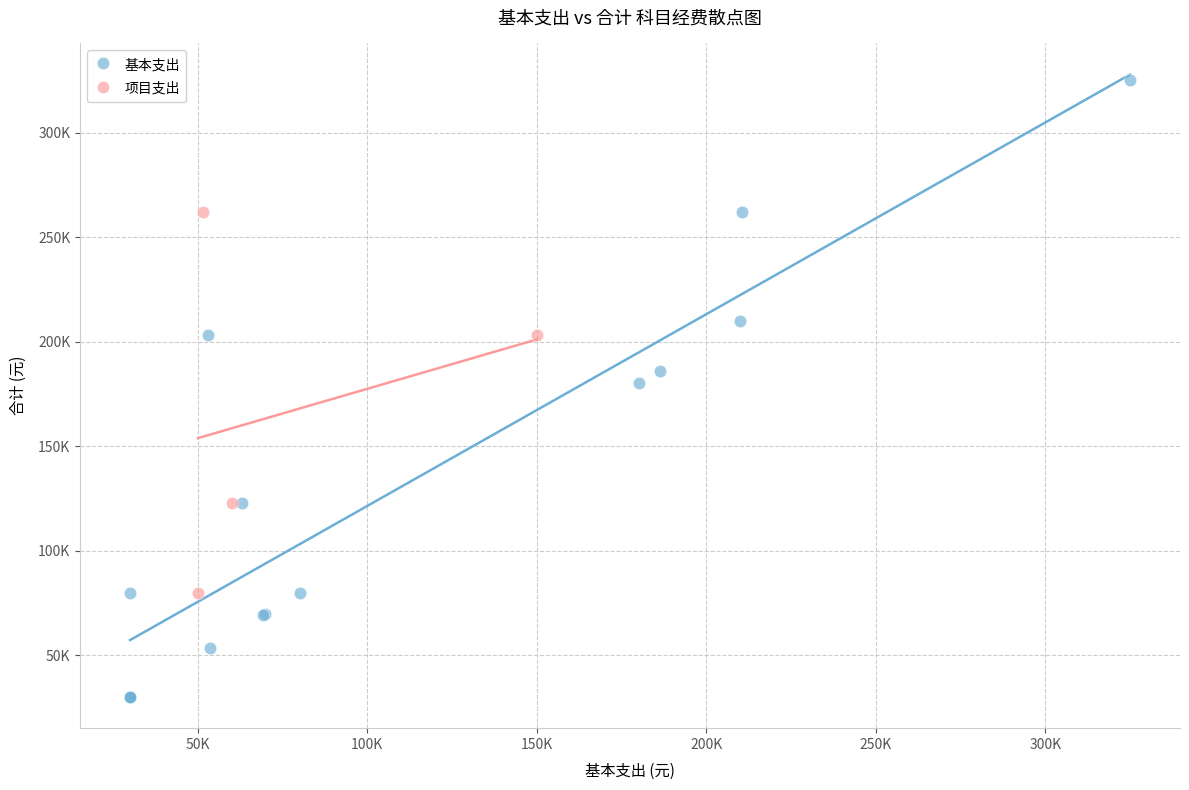

Which series contains the lowest Y value?

基本支出